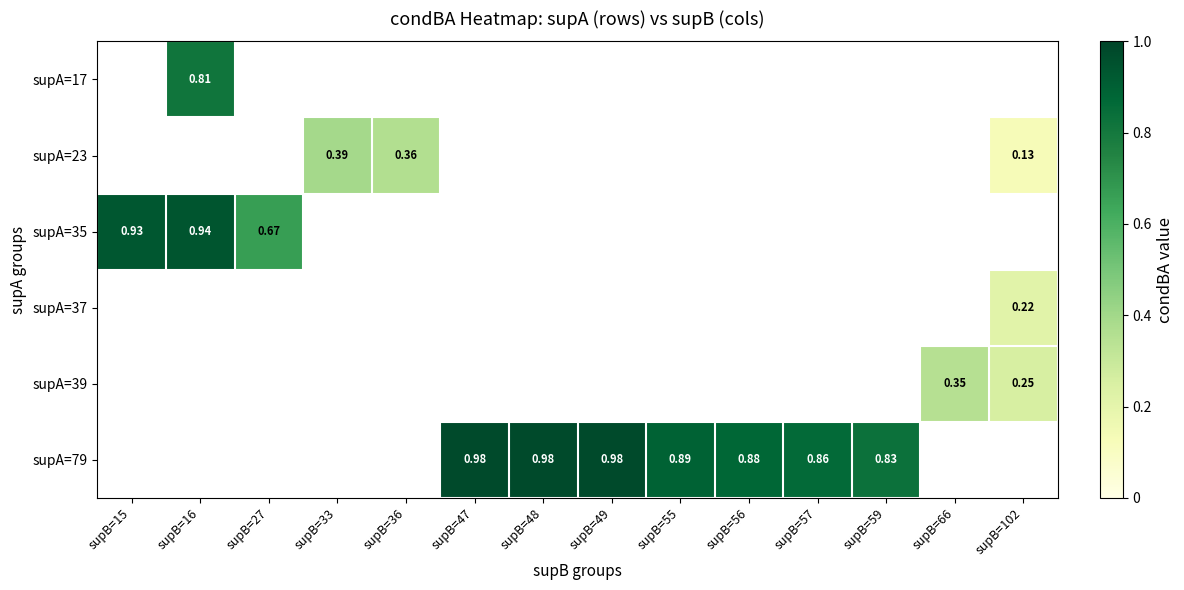

Which category has the highest value across all series?

supB=49